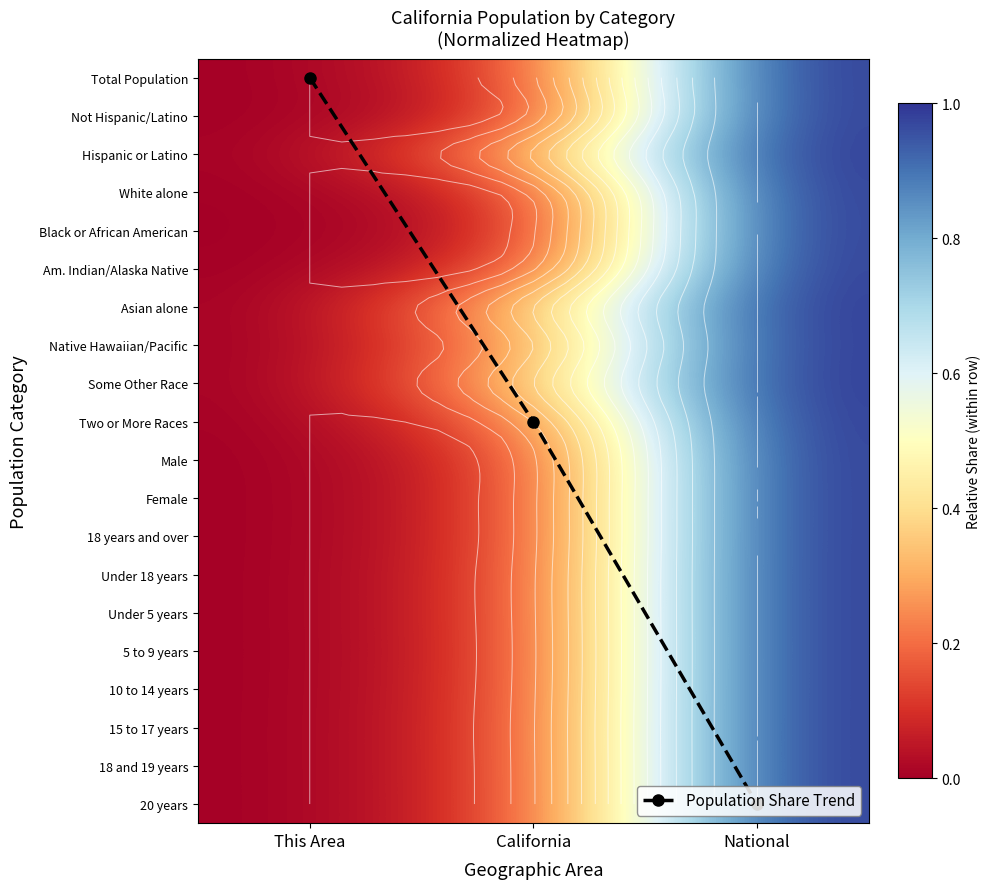

Is the value of Asian alone at National greater than the value of 18 and 19 years at California?

Yes